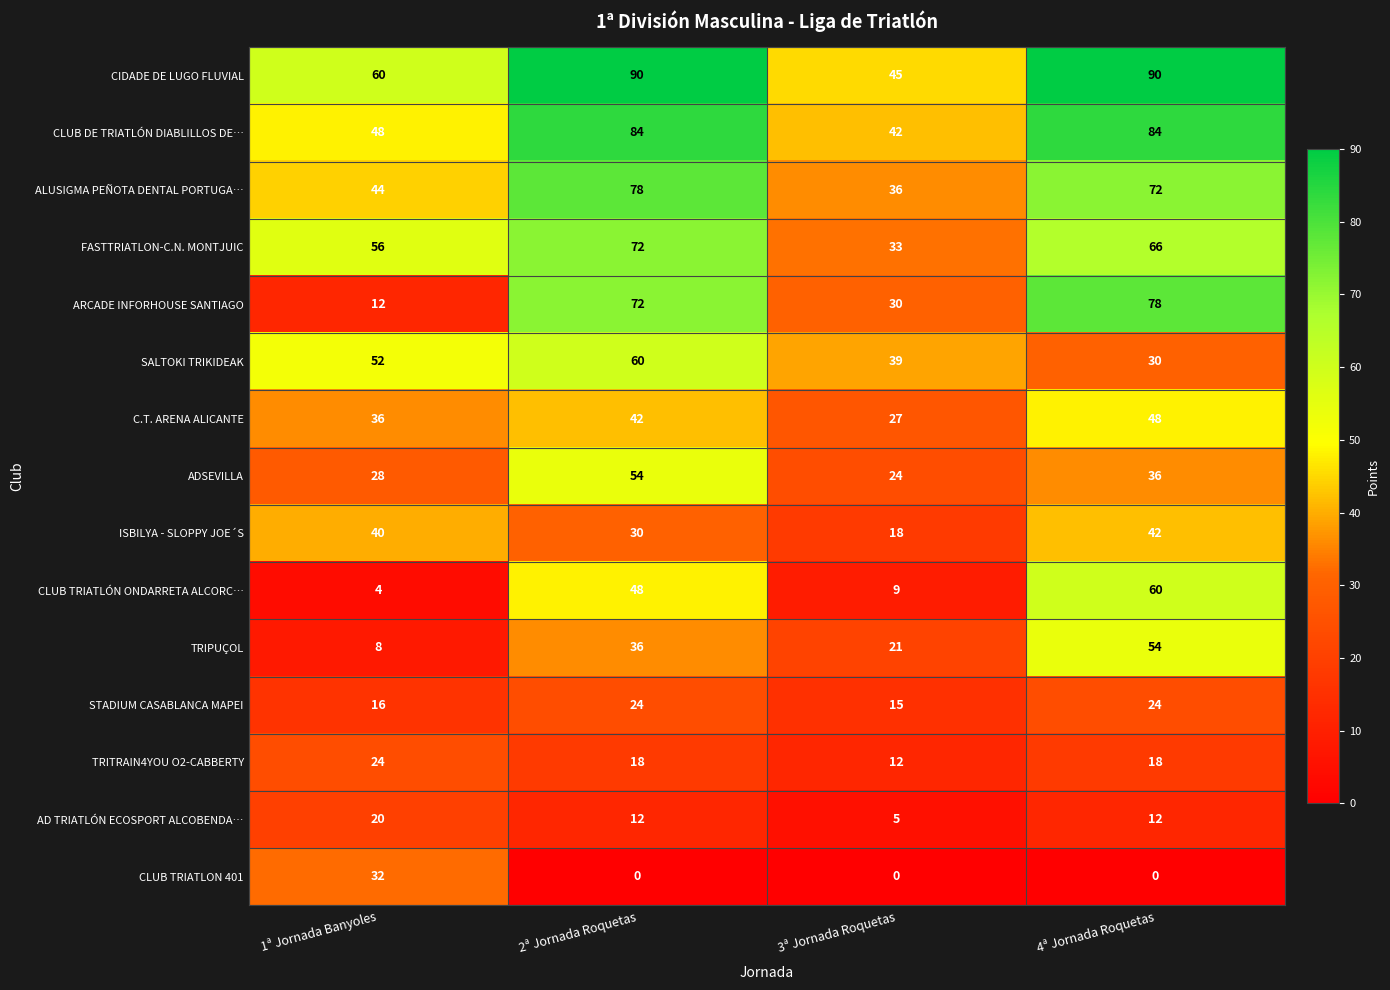

What is the average value of the C.T. ARENA ALICANTE series?

38